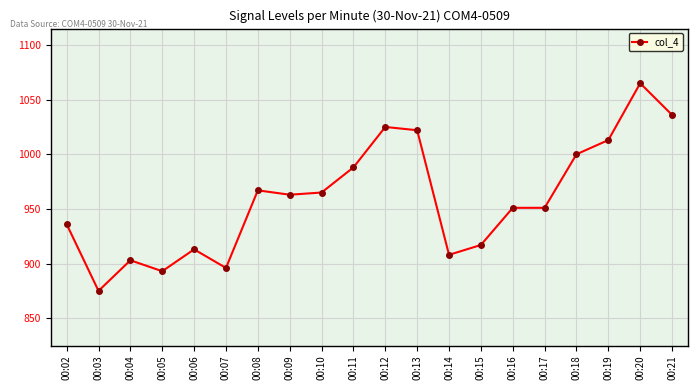

Does the chart display data point markers on the line(s)?

Yes